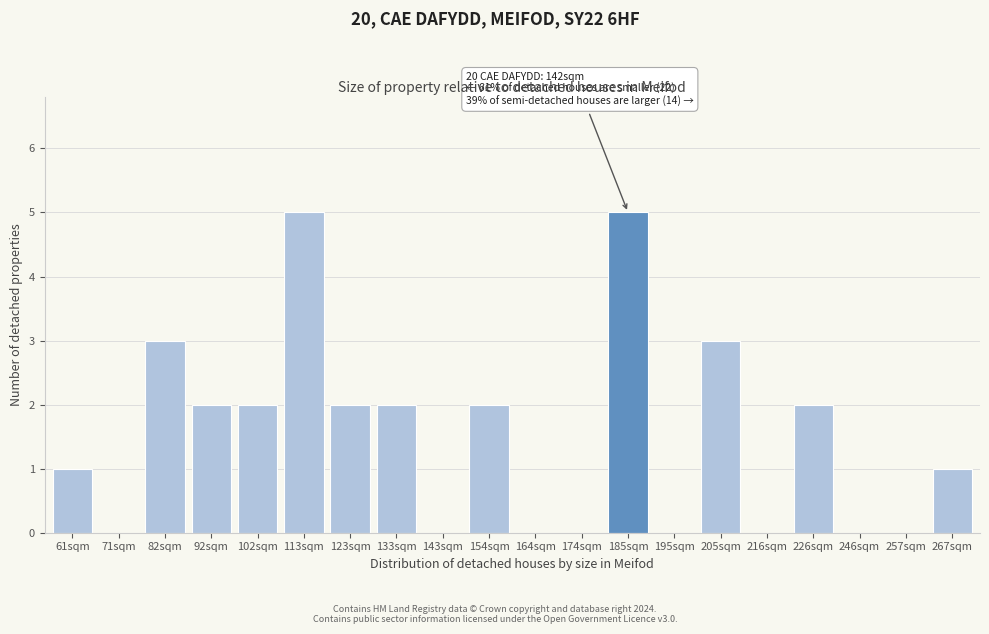

Reading left to right, list all the values displayed in this chart.

61sqm=1	71sqm=0	82sqm=3	92sqm=2	102sqm=2	113sqm=5	123sqm=2	133sqm=2	143sqm=0	154sqm=2	164sqm=0	174sqm=0	185sqm=5	195sqm=0	205sqm=3	216sqm=0	226sqm=2	246sqm=0	257sqm=0	267sqm=1